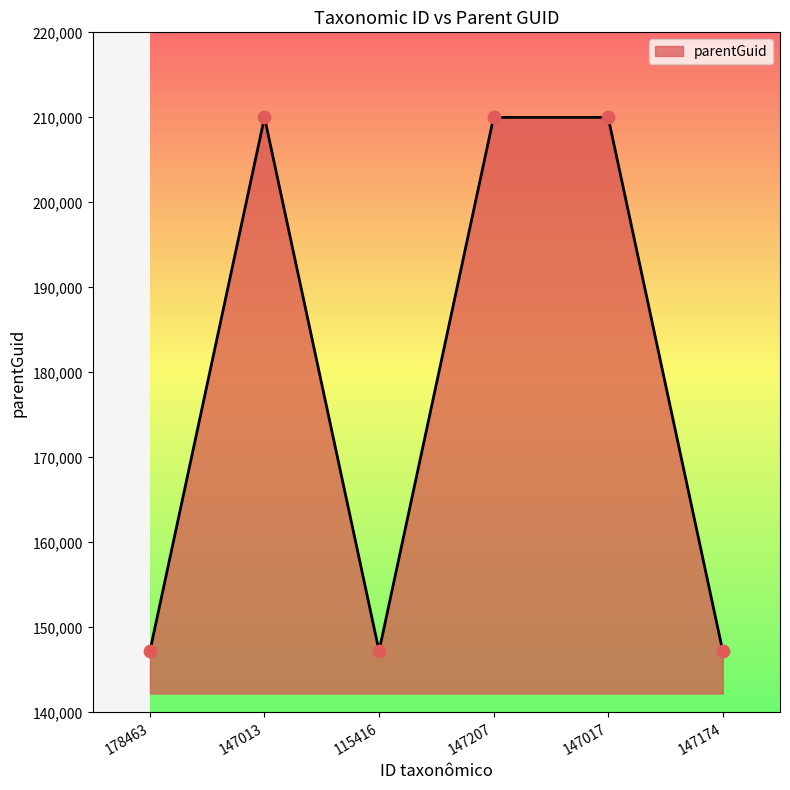

Between 147207 and 178463, which is larger?

147207